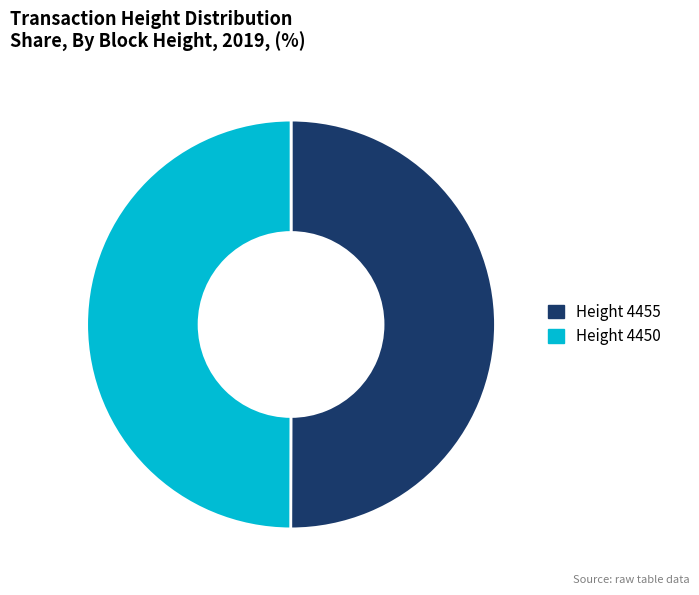

Approximately how many times larger is the value at Height 4450 compared to Height 4455?

1.0